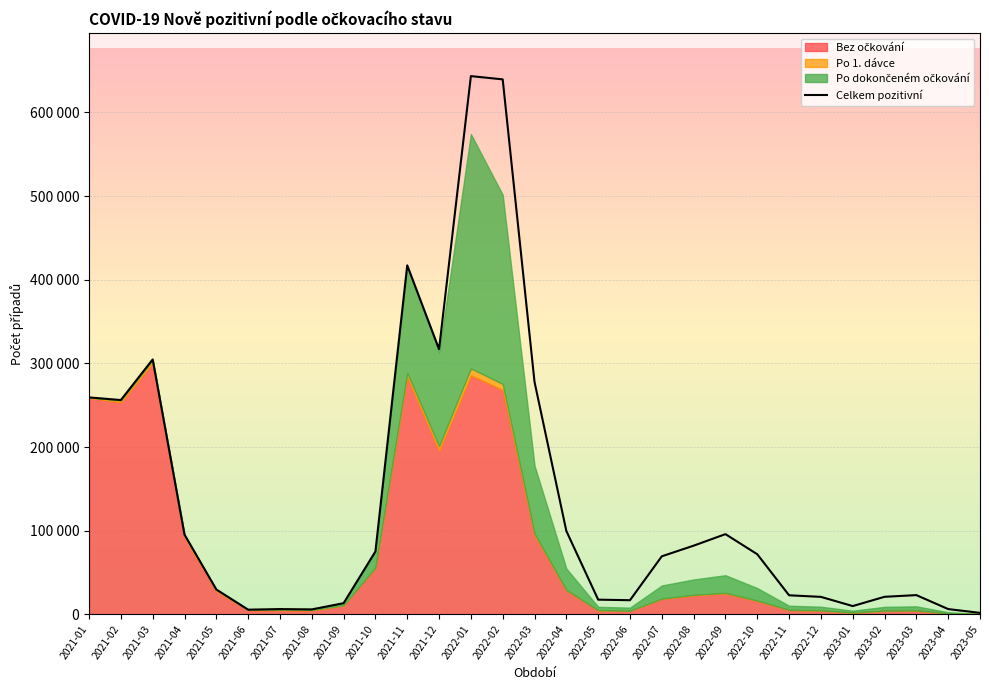

How many interior local valleys (lower than both neighbors) does the data have?

6